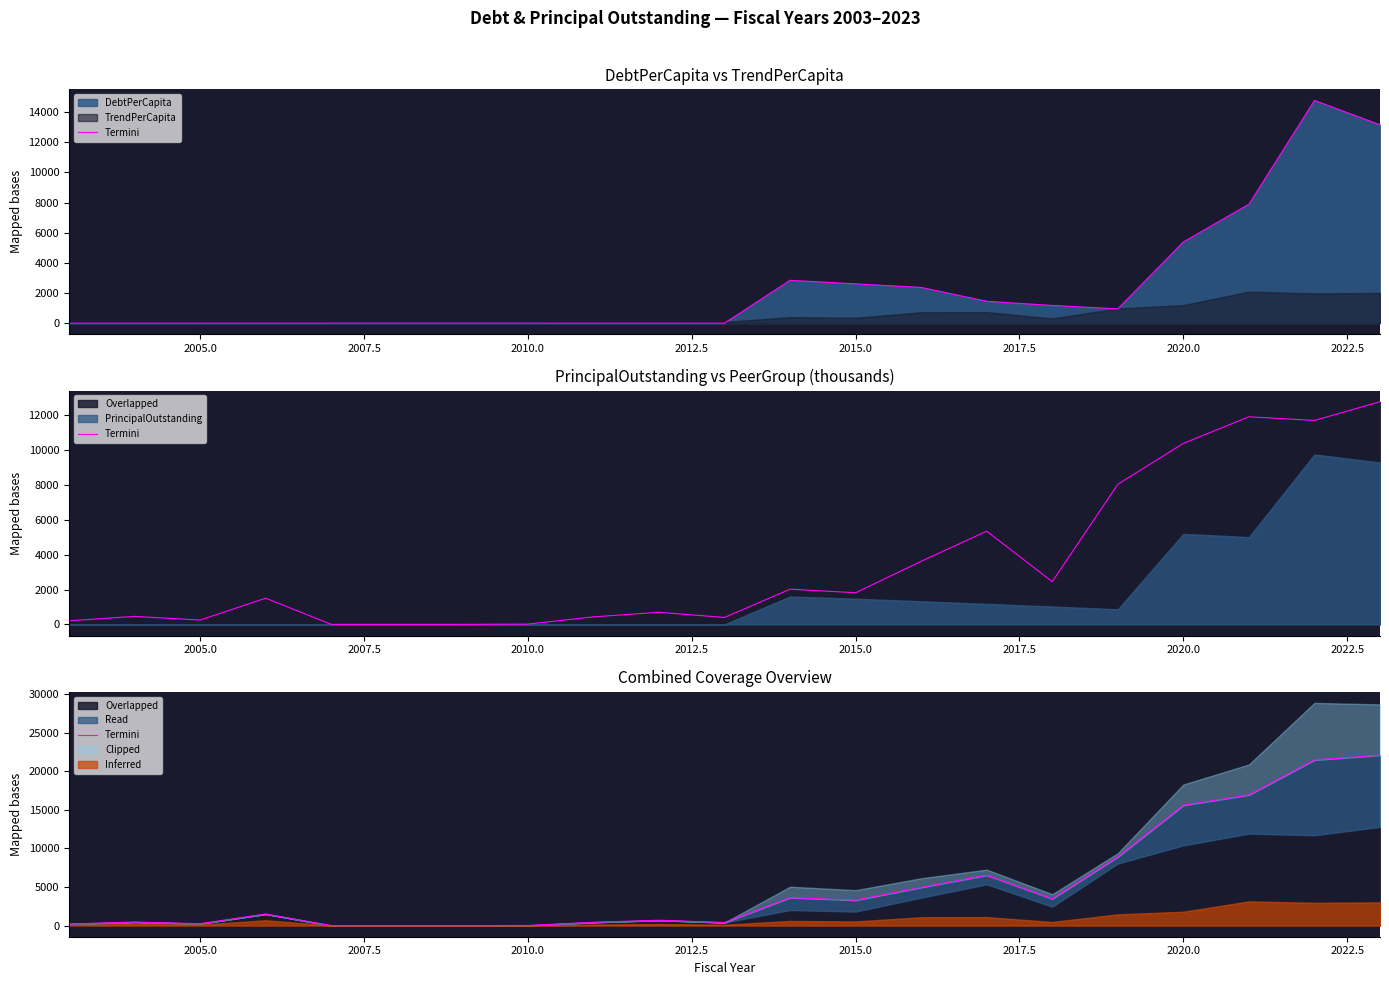

How many values are below 1501?

10